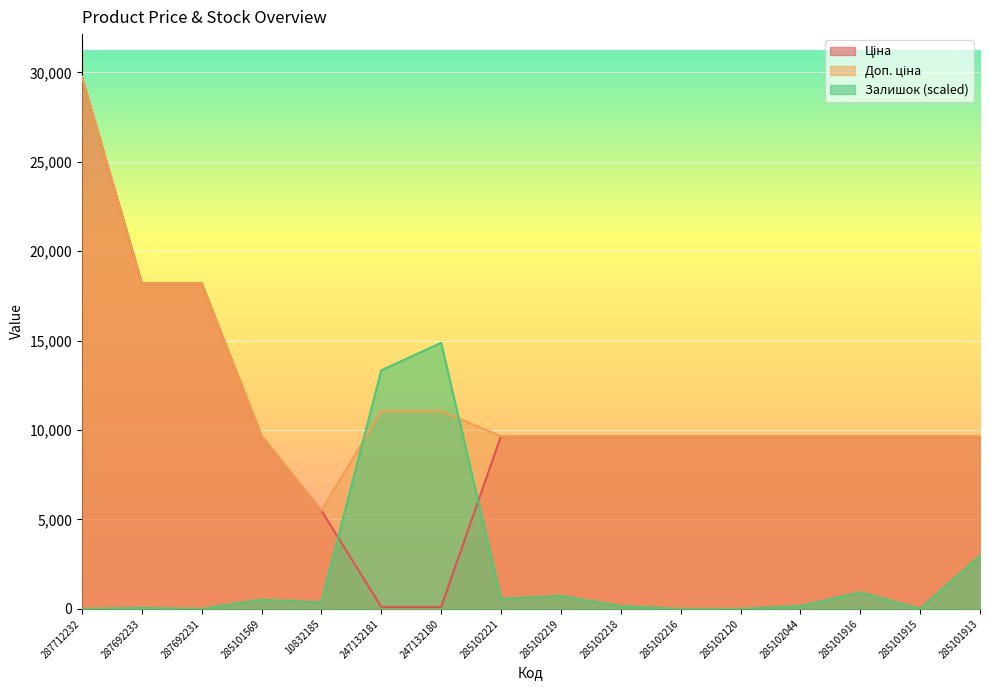

The Доп. ціна series shows 3944.5 at 285102218. True or false?

False